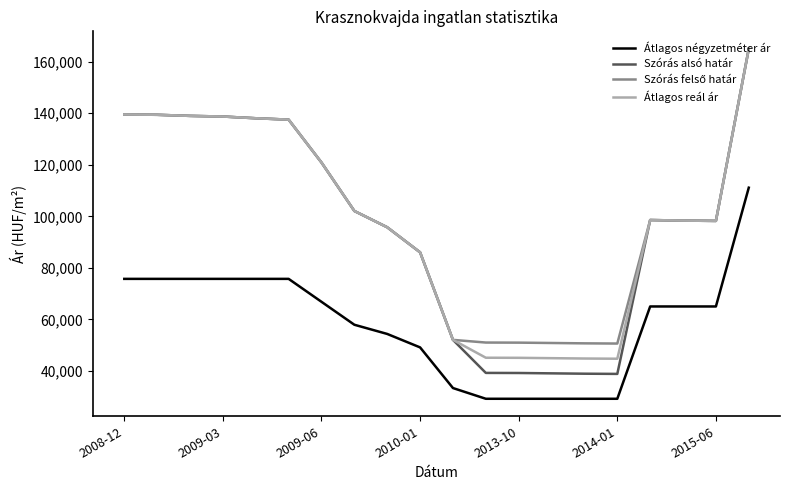

Which series has the largest range (max minus min)?

Szórás alsó határ